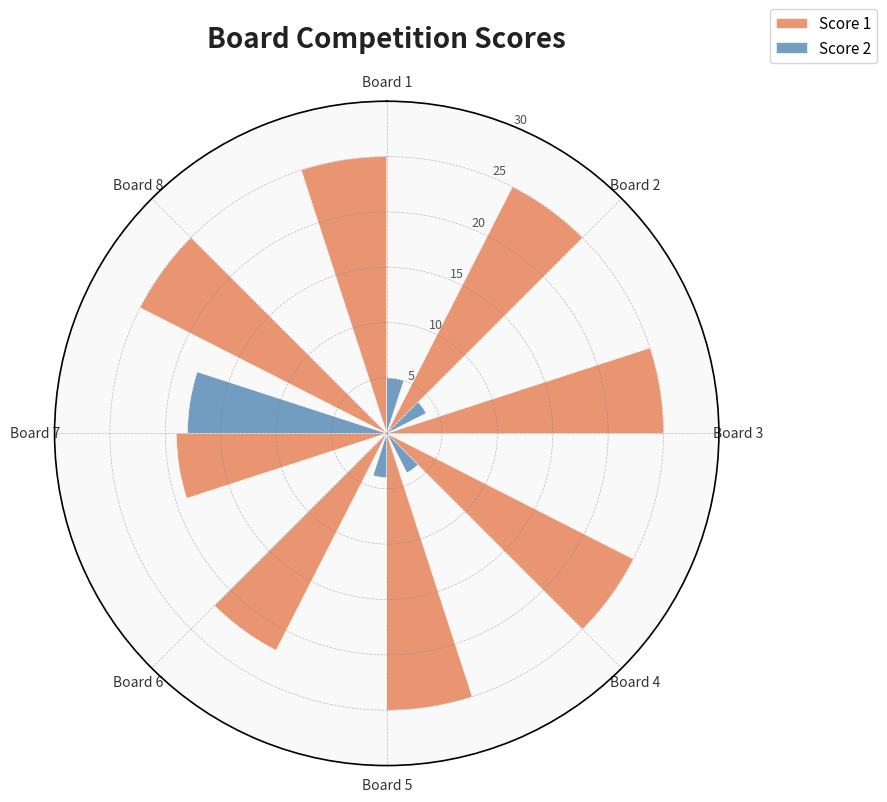

Reading left to right, what are all the values shown in this chart?

Score 1: 25	25	25	25	25	22	19	25
Score 2: 5	4	0	4	4	0	18	0